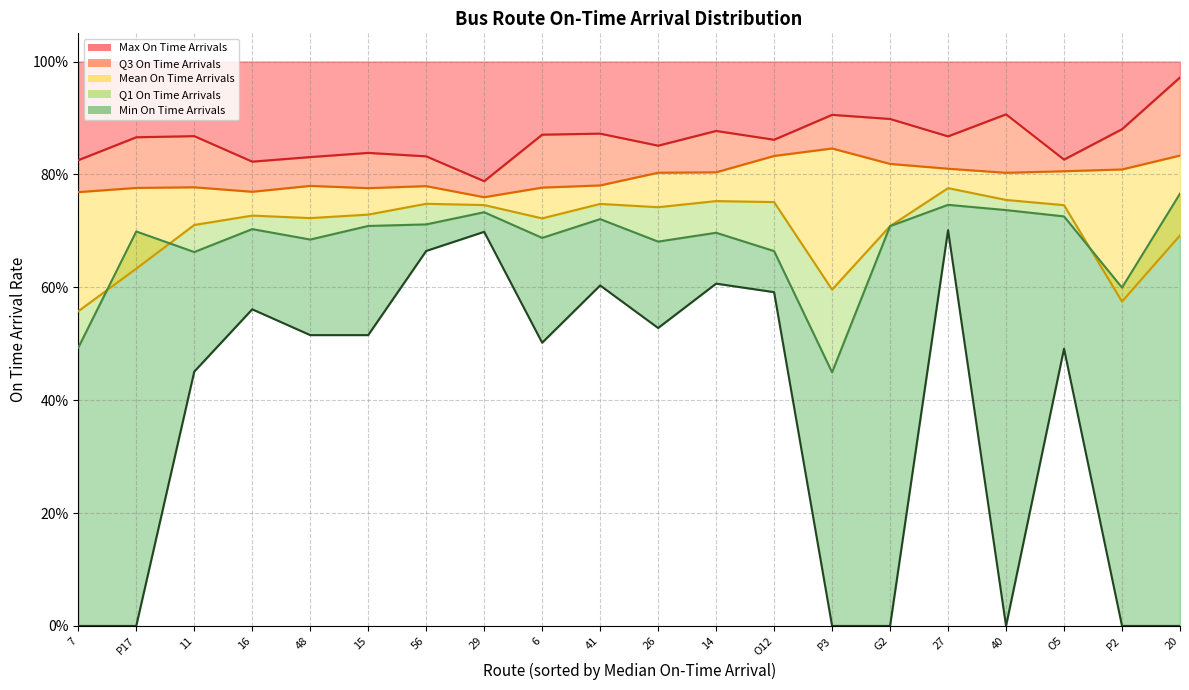

Which series has the widest spread of values?

Min On Time Arrivals